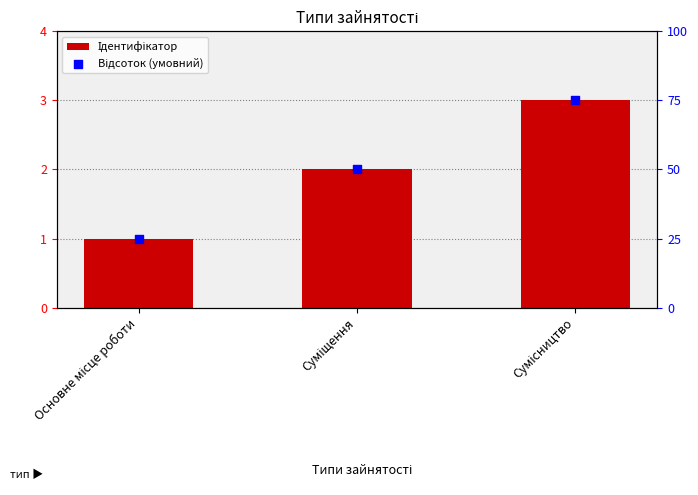

Which series reaches the maximum Y coordinate?

Відсоток (умовний)